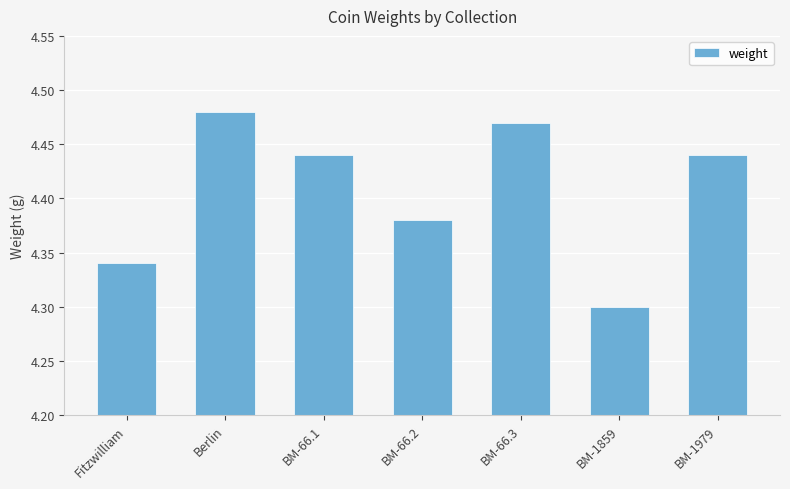

Count the number of data series in this chart.

1